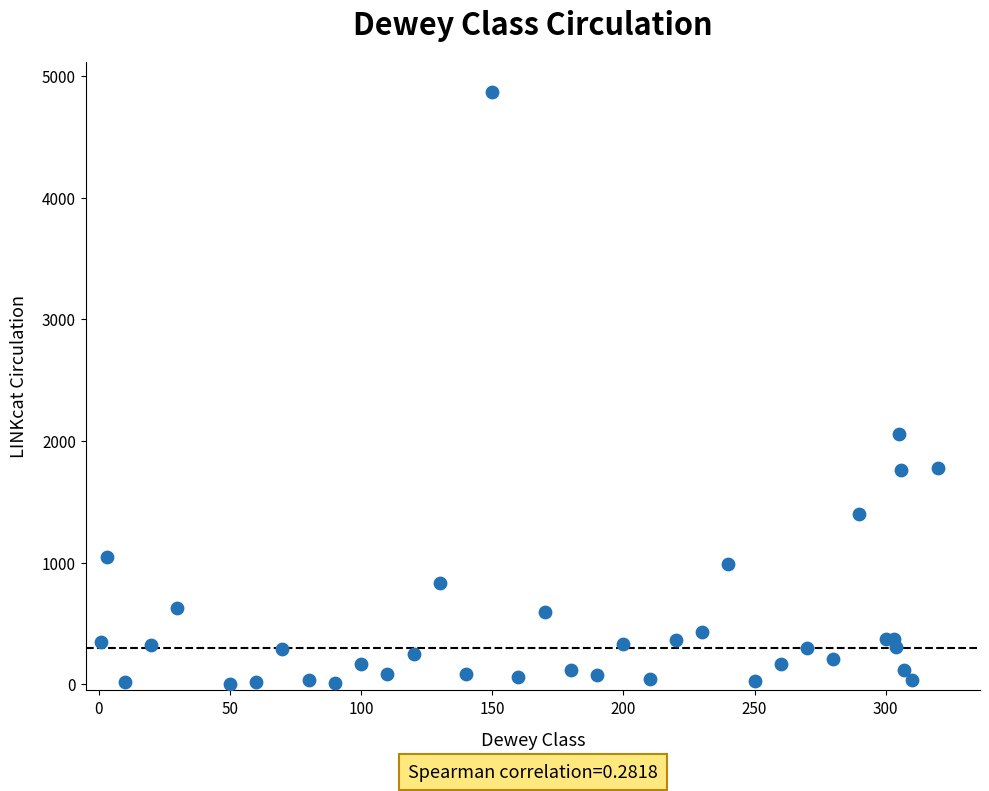

What Y value in the scatter plot is closest to 2437?

2060